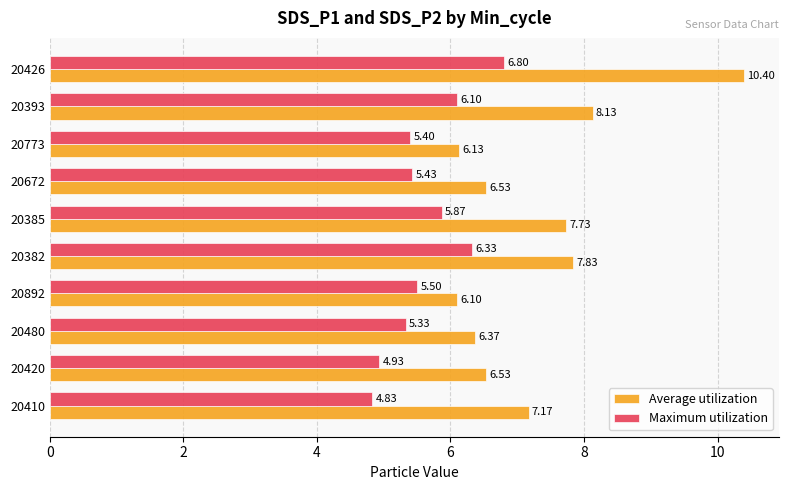

At 20426, list the series in order from smallest to largest.

Maximum utilization, Average utilization